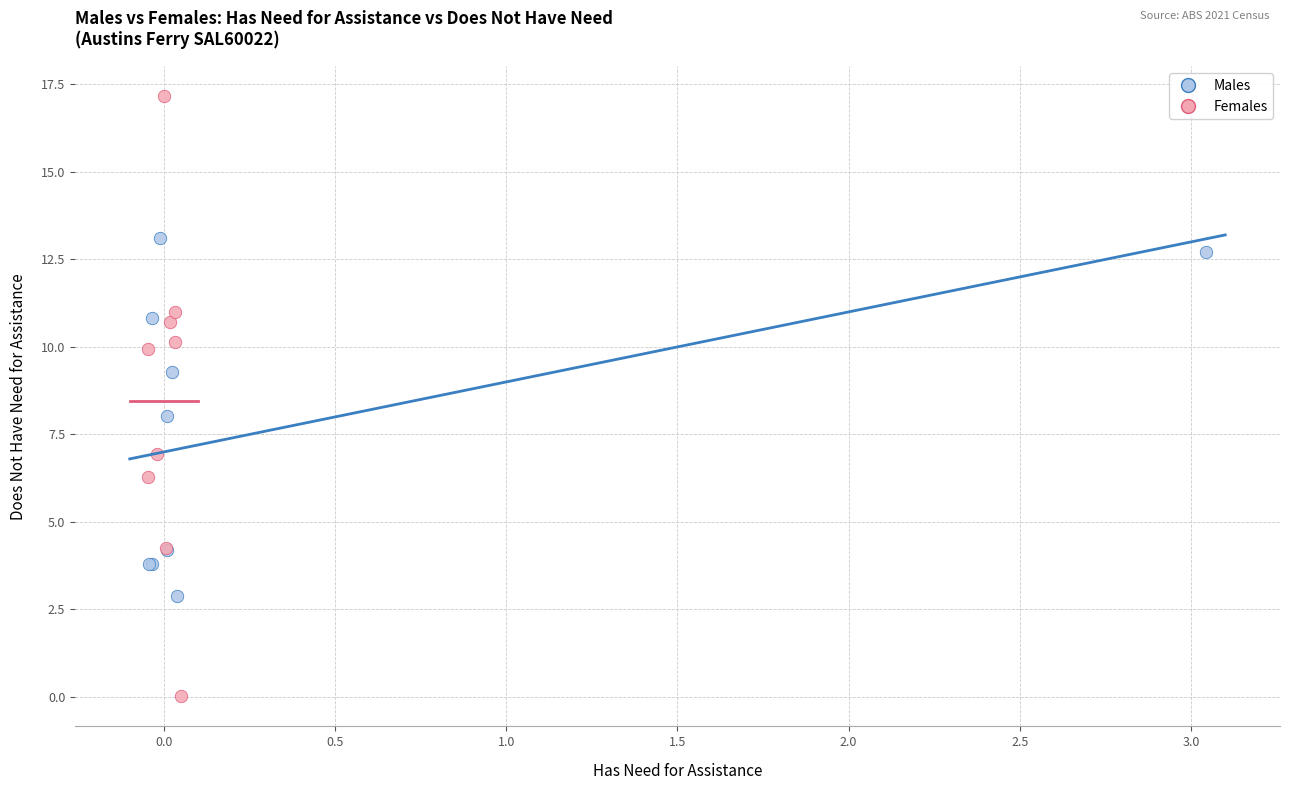

Which series contains the lowest Y value?

Females